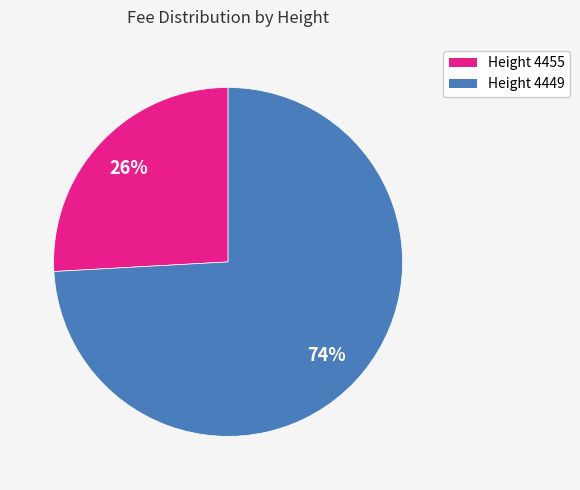

Rank the categories by value from lowest to highest.

Height 4455, Height 4449